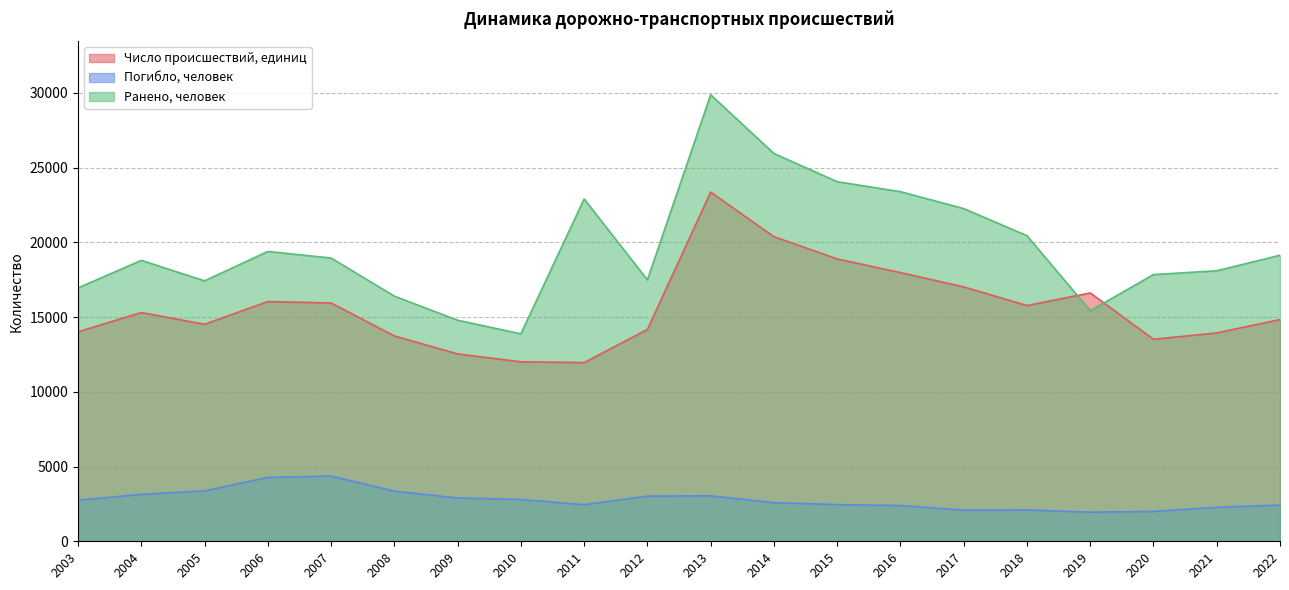

How many values in the Погибло, человек series exceed 2754?

9